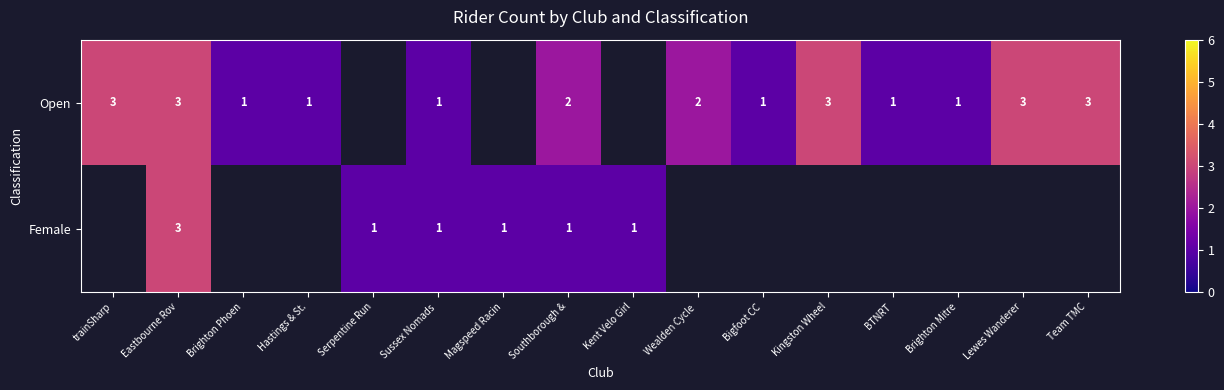

Is the value of Female at Serpentine Run greater than the value of Open at Kingston Wheel?

No